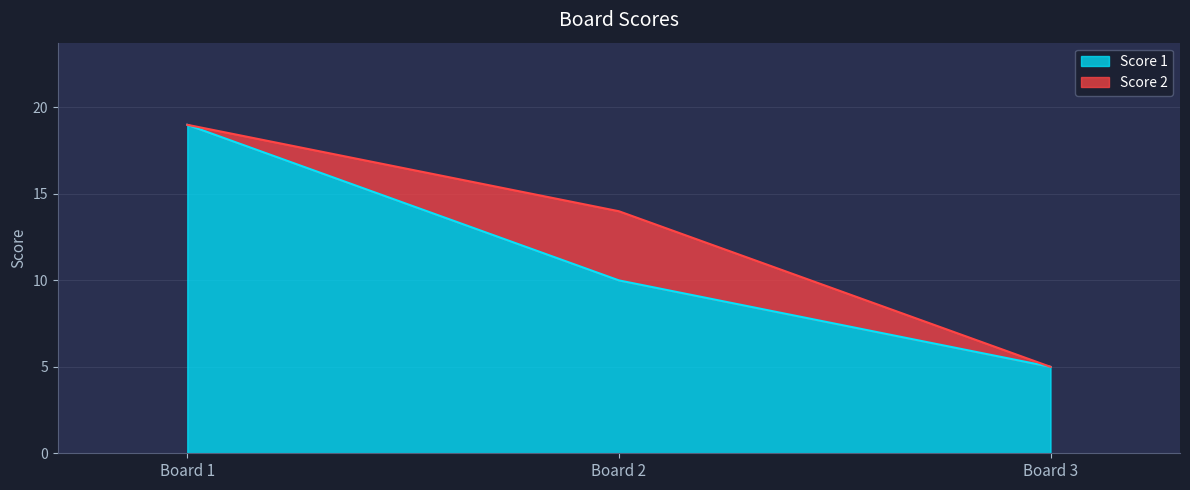

Is it true that Score 1 equals 8 at Board 3?

False